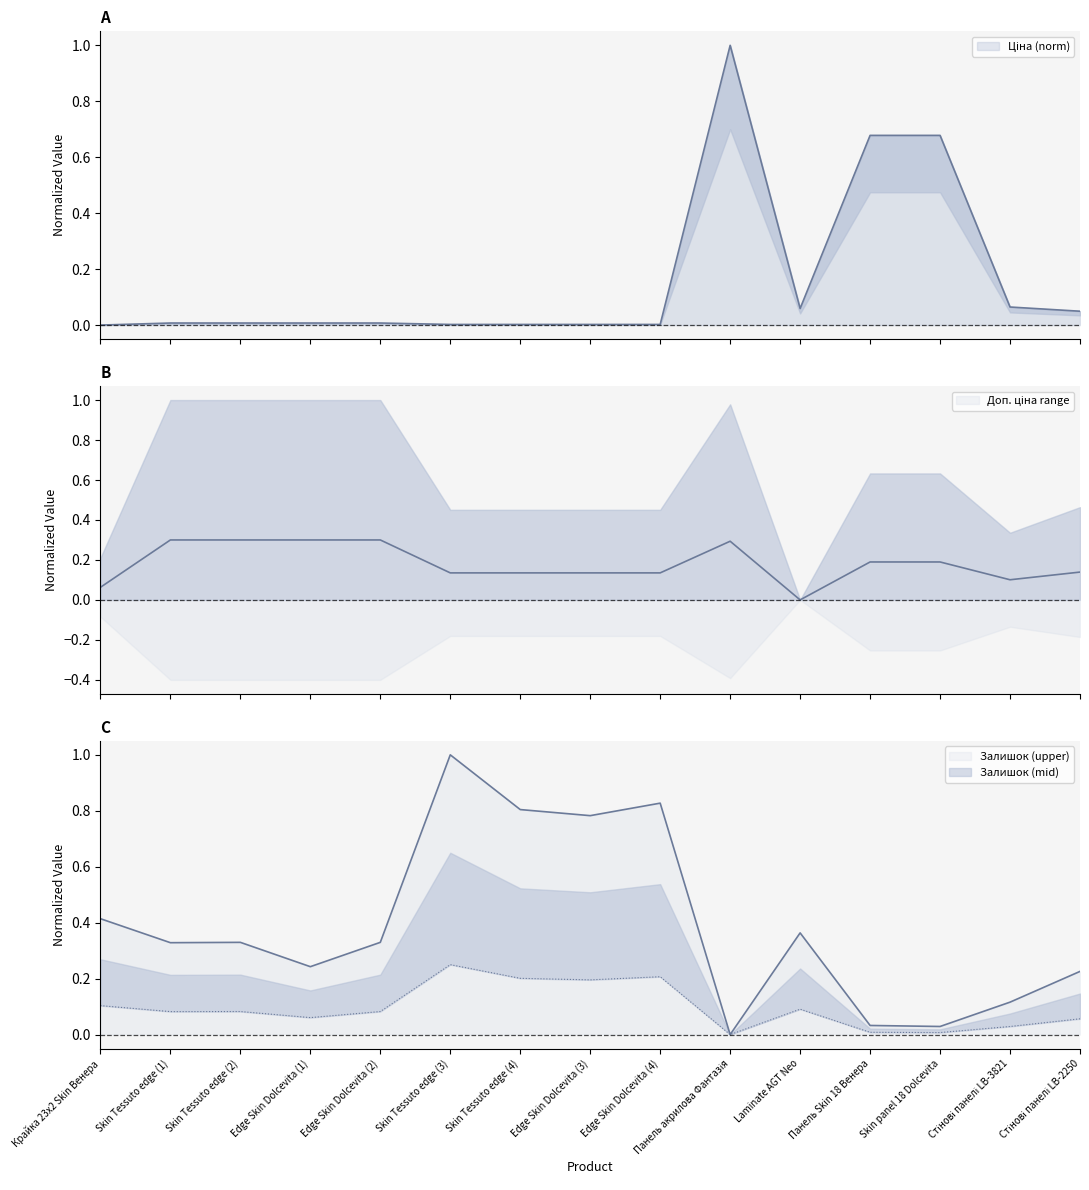

At which category is the sum across all series the highest?

Панель акрилова Фантазія